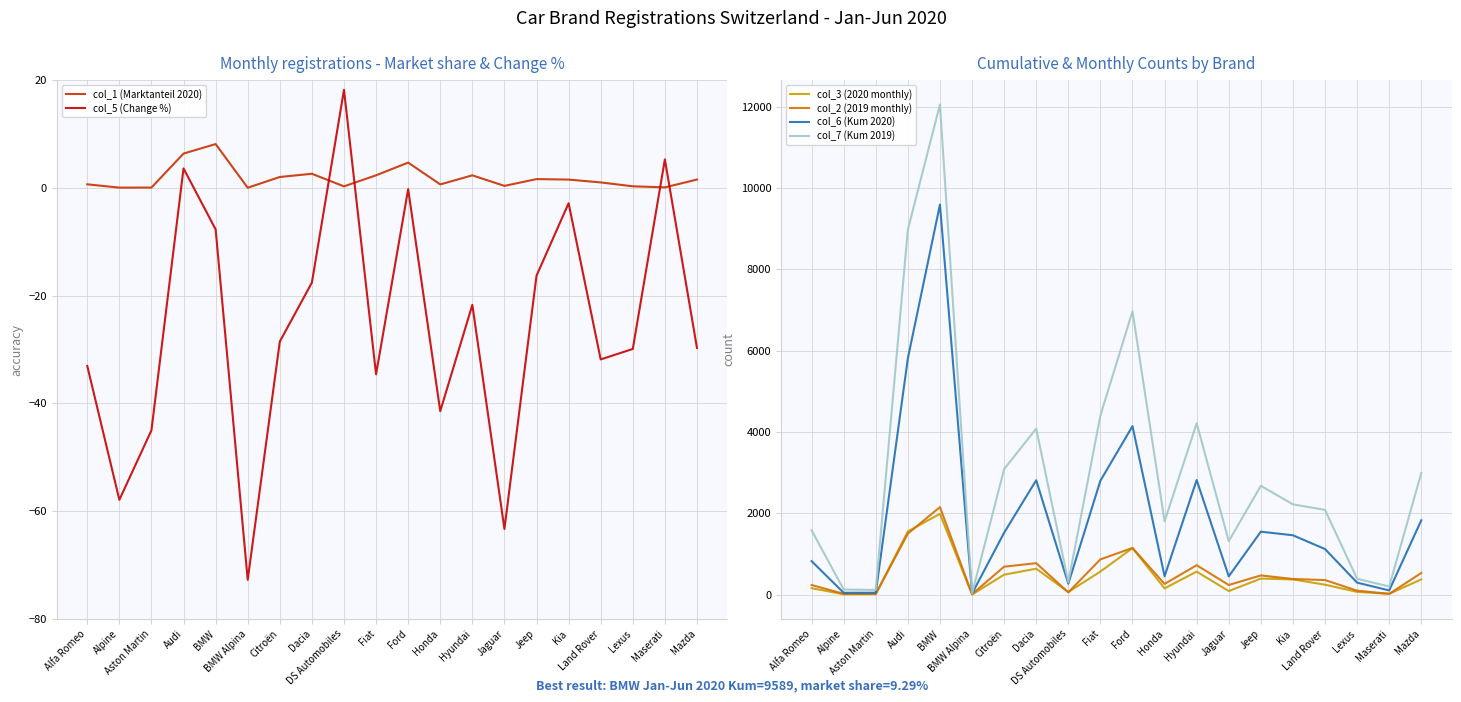

What position from the right is Lexus?

3